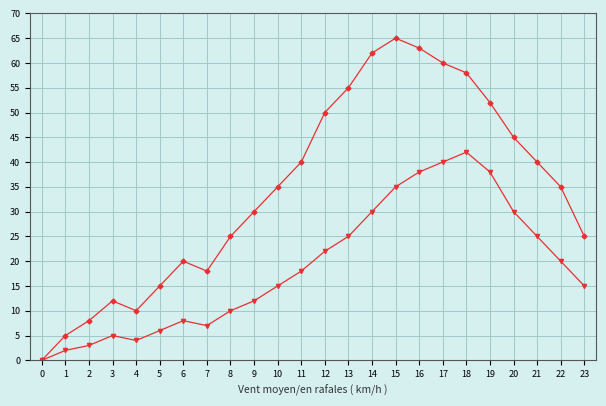

What is the greatest value displayed?

65